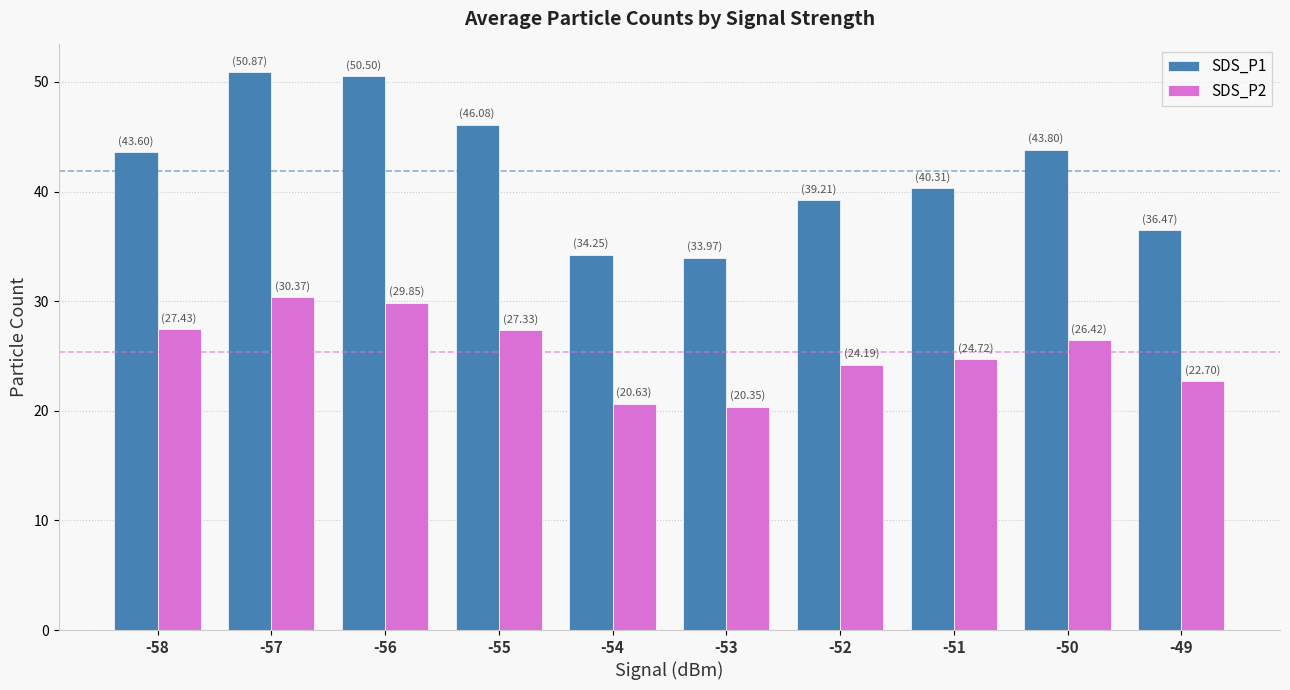

Rank the series at -50 from lowest to highest value.

SDS_P2, SDS_P1